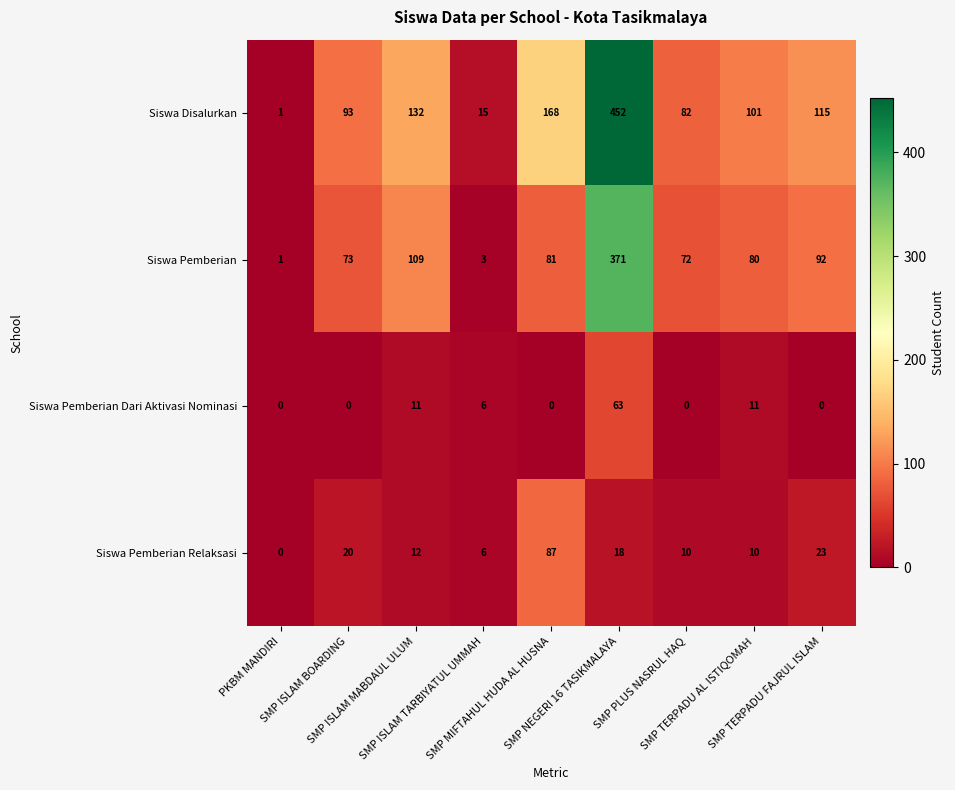

Which series changed the most between SMP MIFTAHUL HUDA AL HUSNA and SMP PLUS NASRUL HAQ?

Siswa Disalurkan